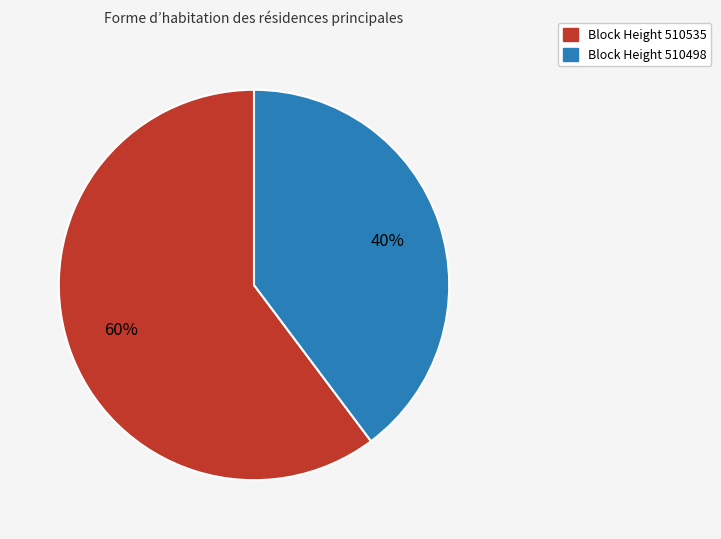

To the nearest percent, what is the difference between the largest and smallest slice percentages?

20%